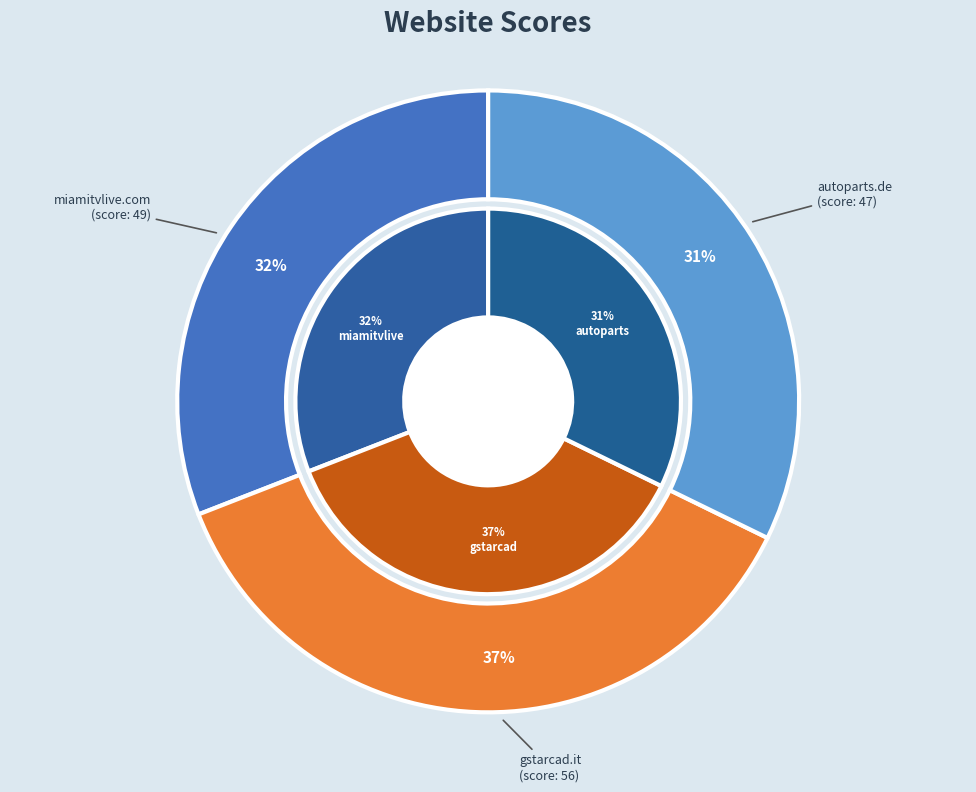

What is the change in value from gstarcad.it to miamitvlive.com?

-7